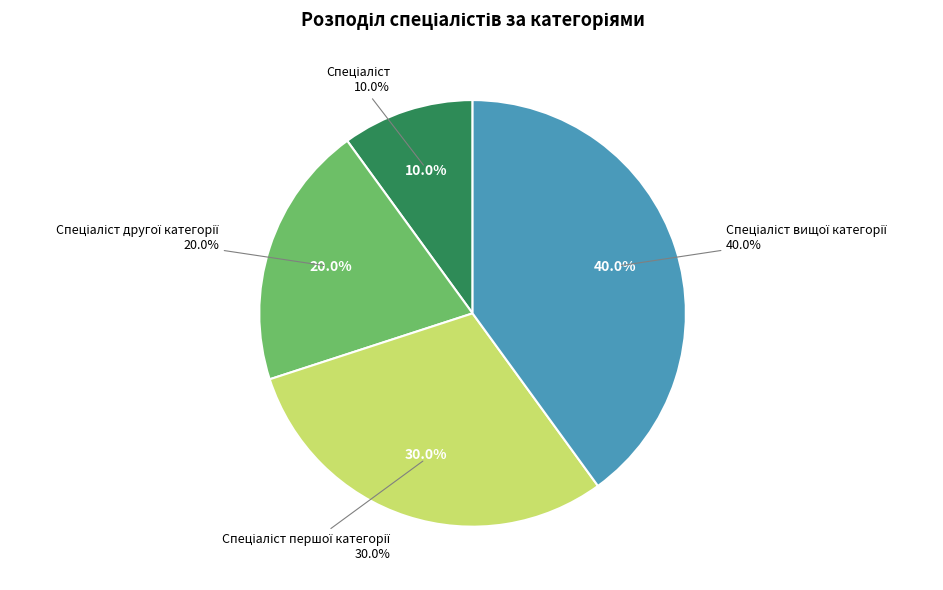

How many segments does this pie chart have?

4